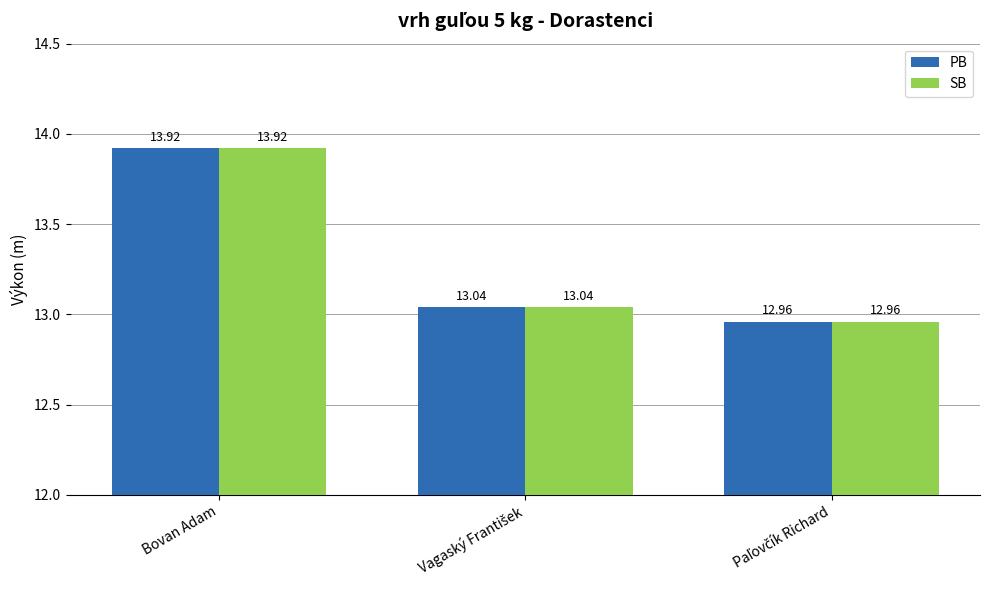

At which category is the sum across all series the highest?

Bovan Adam